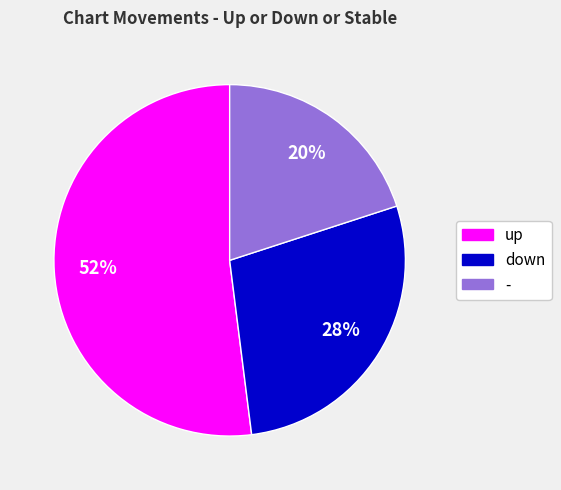

How many slices are in this pie chart?

3